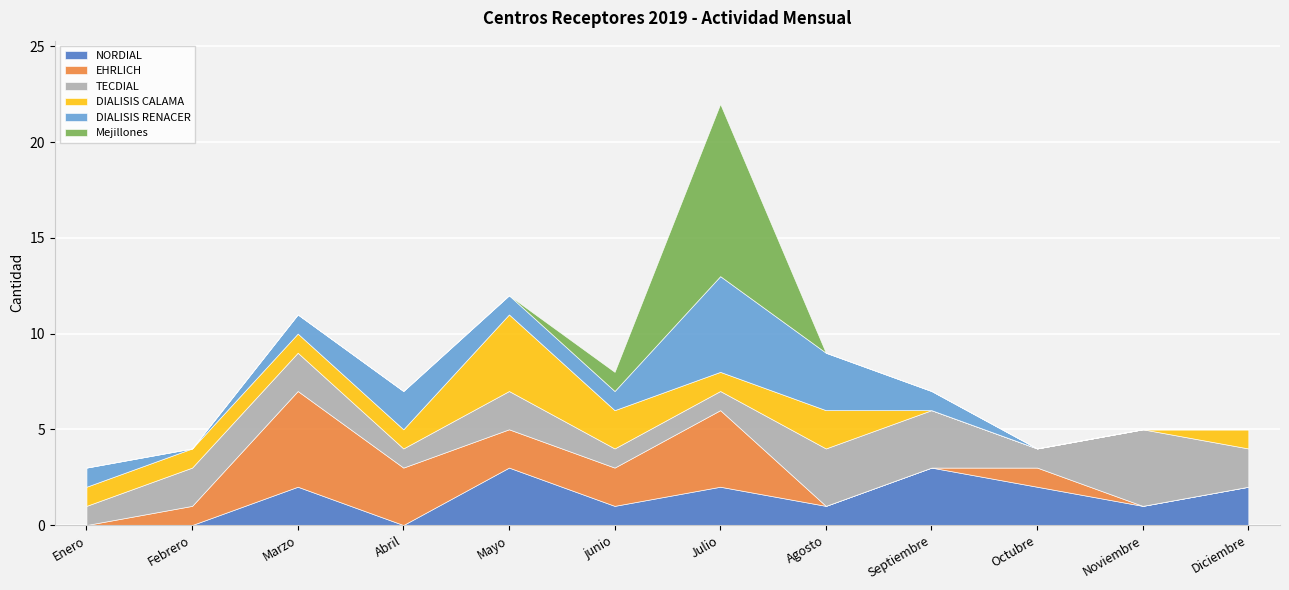

At how many categories does at least one series exceed 4?

2